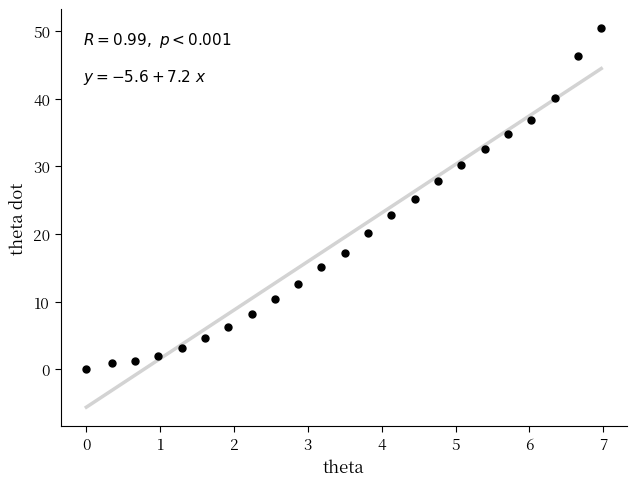

What is the range of X values (max minus min)?

7.0